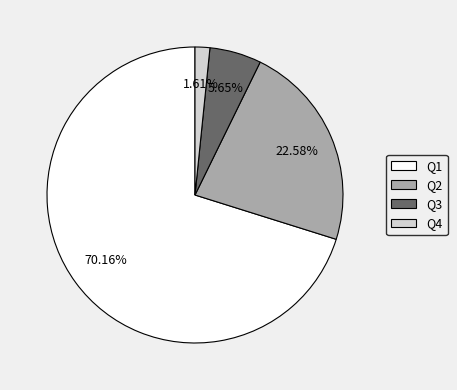

Rank the categories by value from lowest to highest.

Q4, Q3, Q2, Q1